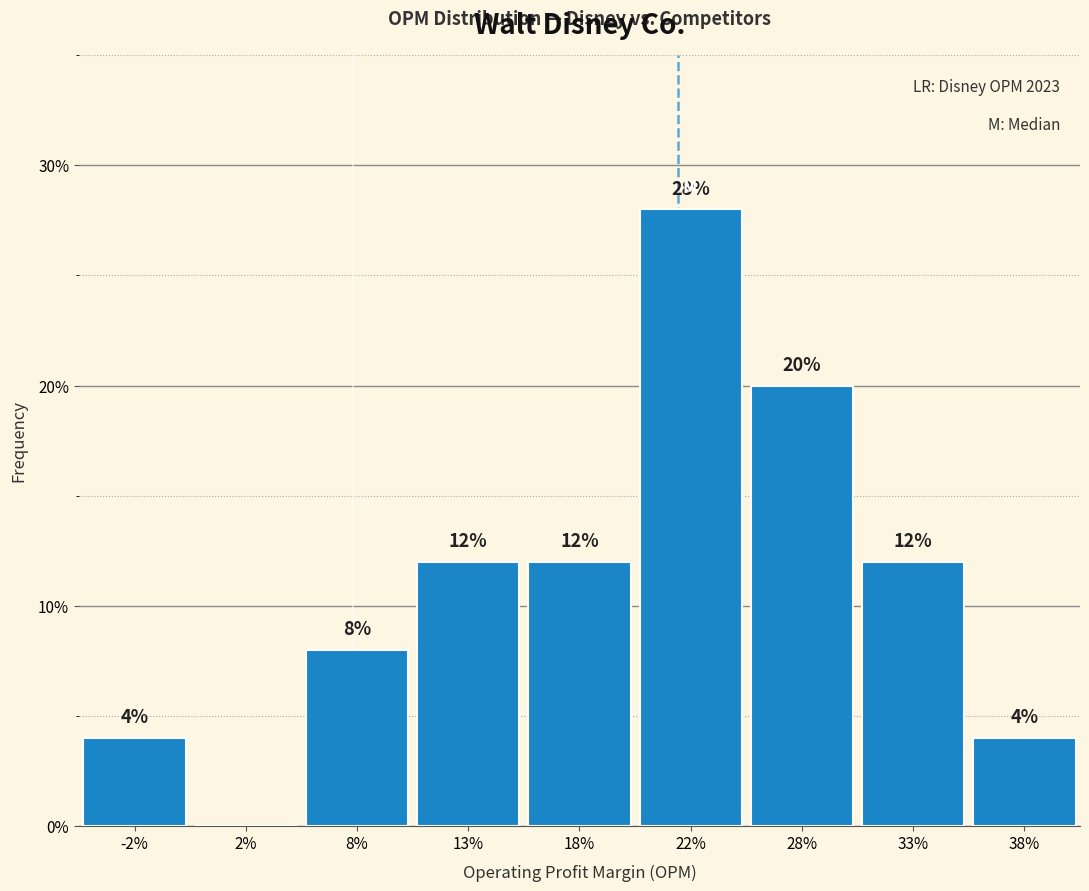

Are the bars horizontal?

No